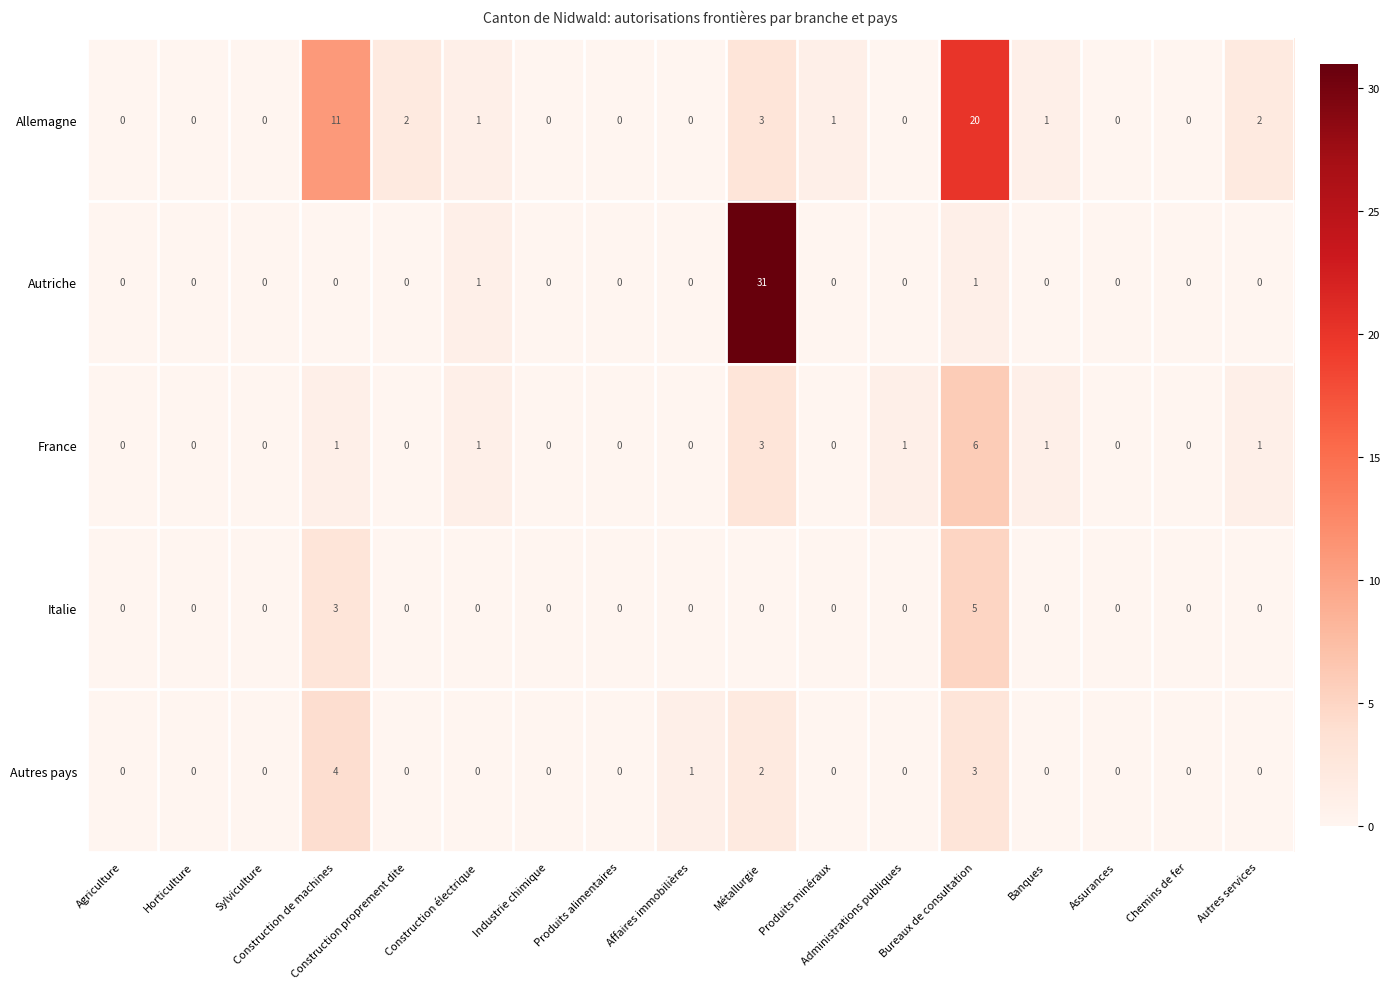

What is the difference between the second highest and minimum values in the Italie series?

3